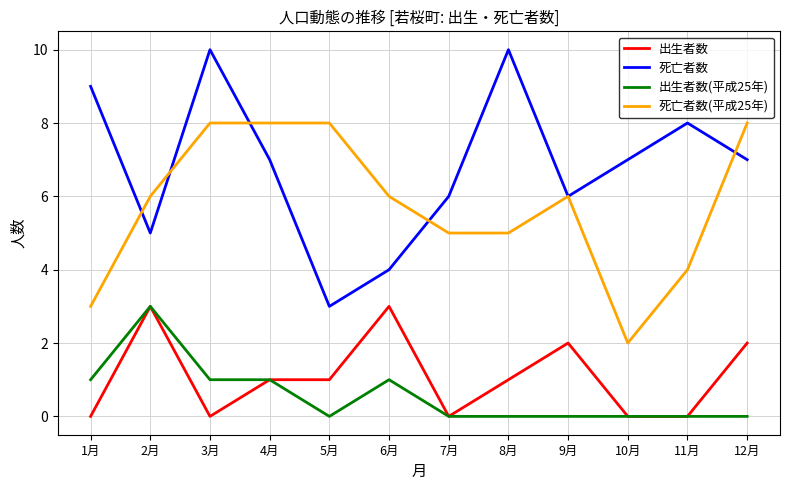

What position from the left is 3月?

3